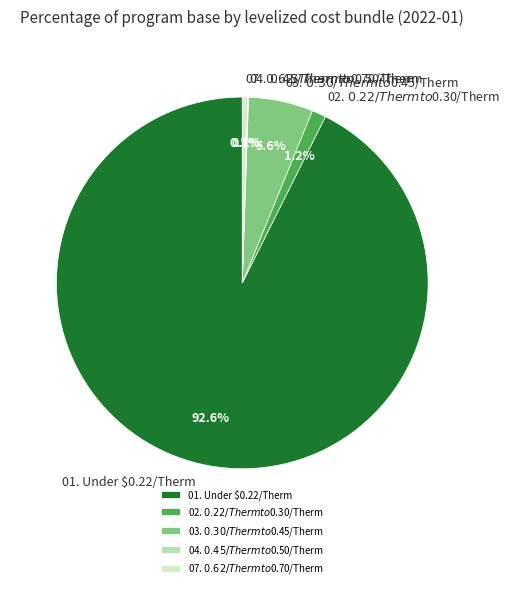

The 02. $0.22/Therm to $0.30/Therm slice represents 1% of the pie. True or false?

True